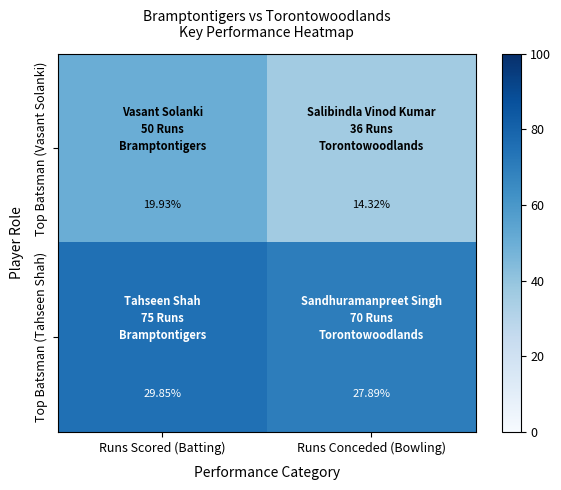

List the series in order of their peak value, lowest first.

Top Batsman (Vasant Solanki), Top Batsman (Tahseen Shah)